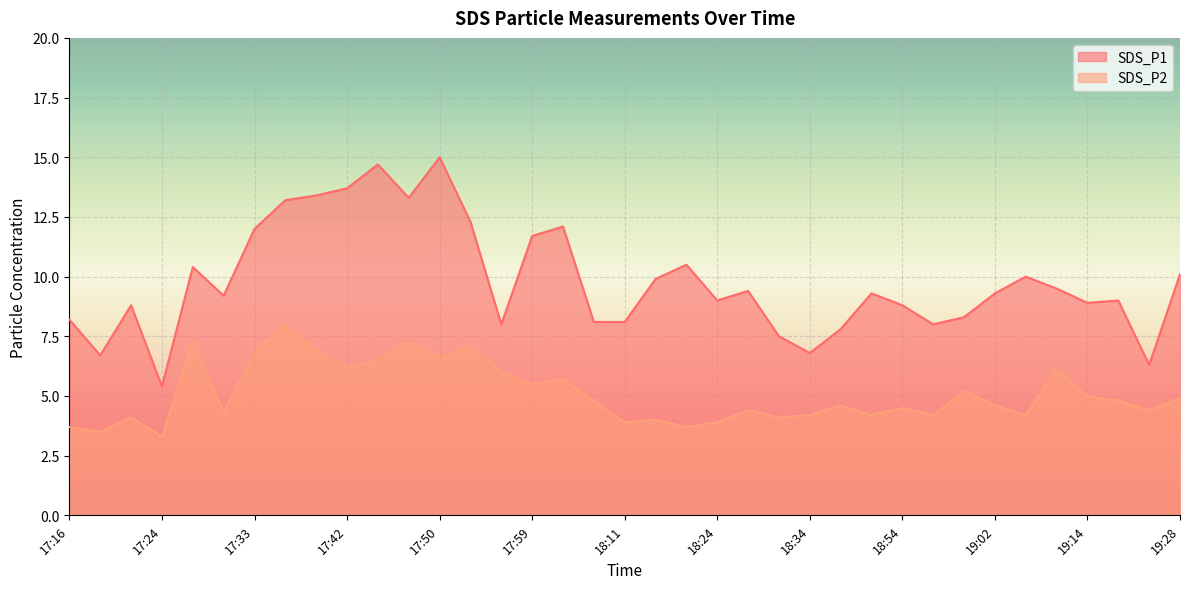

What is the total value across all series at 18:08?

12.9